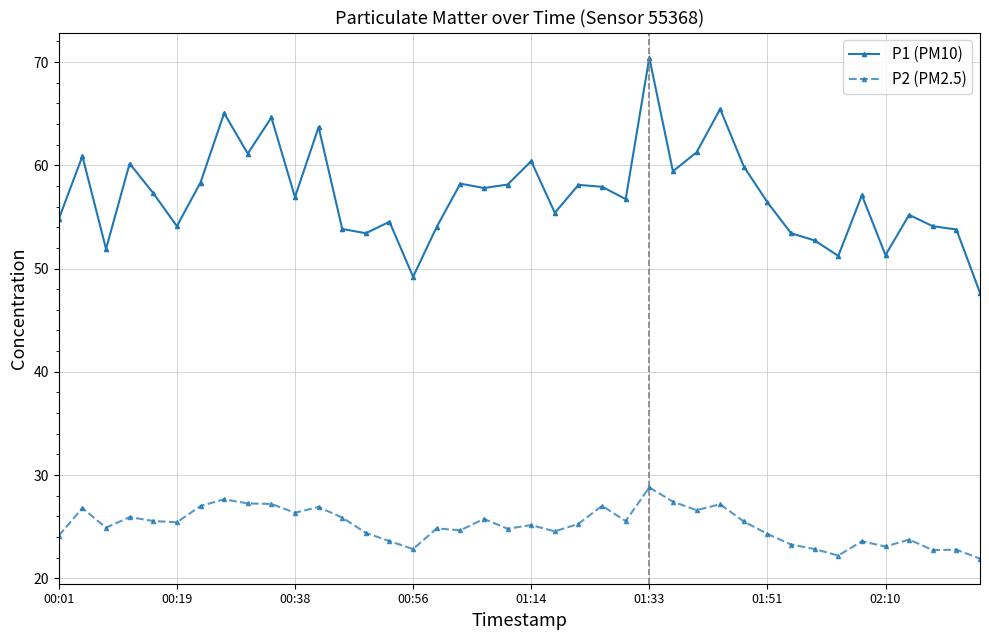

True or false: P2 (PM2.5) has more than 1 points higher than both neighbors.

True